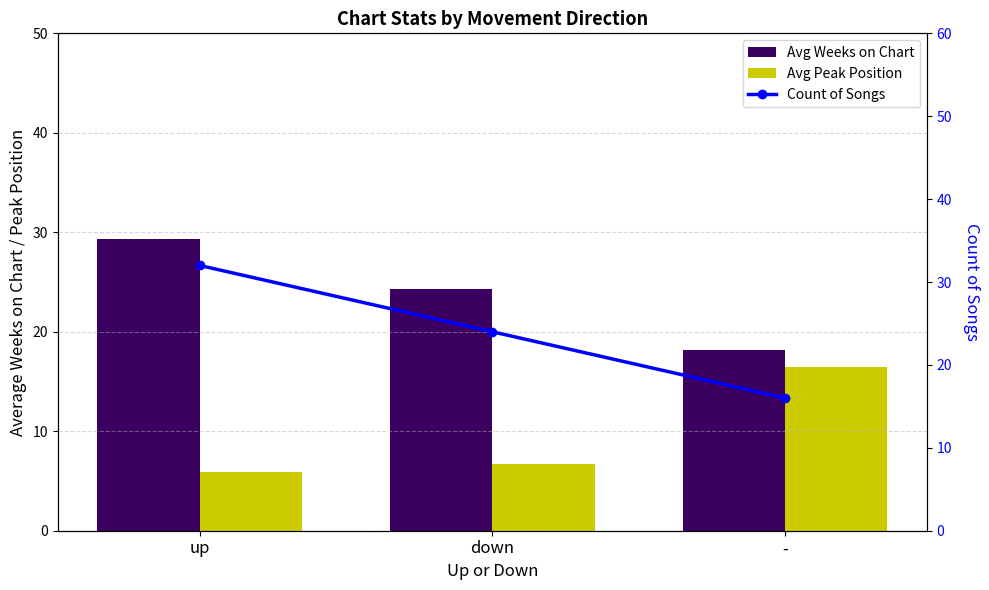

What position from the right is down?

2